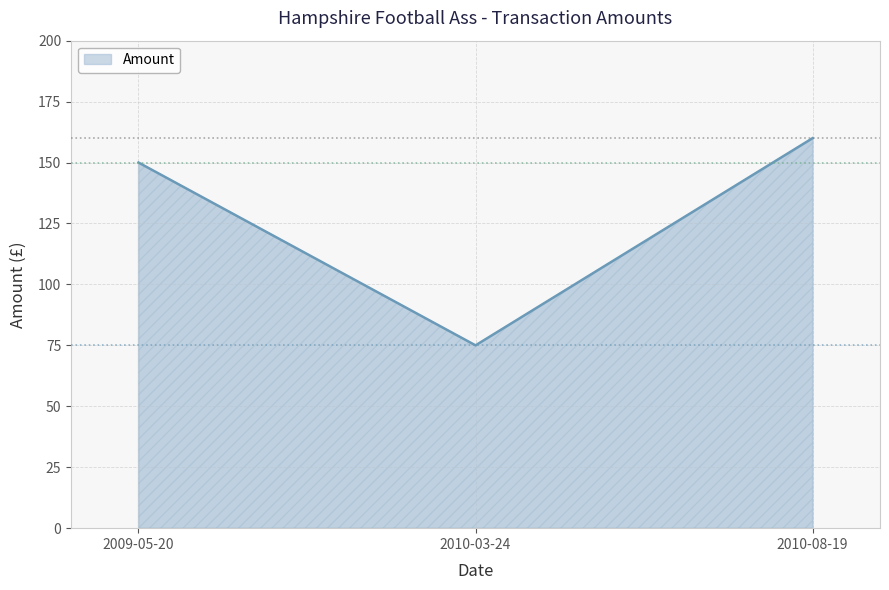

How many series are shown in this chart?

1